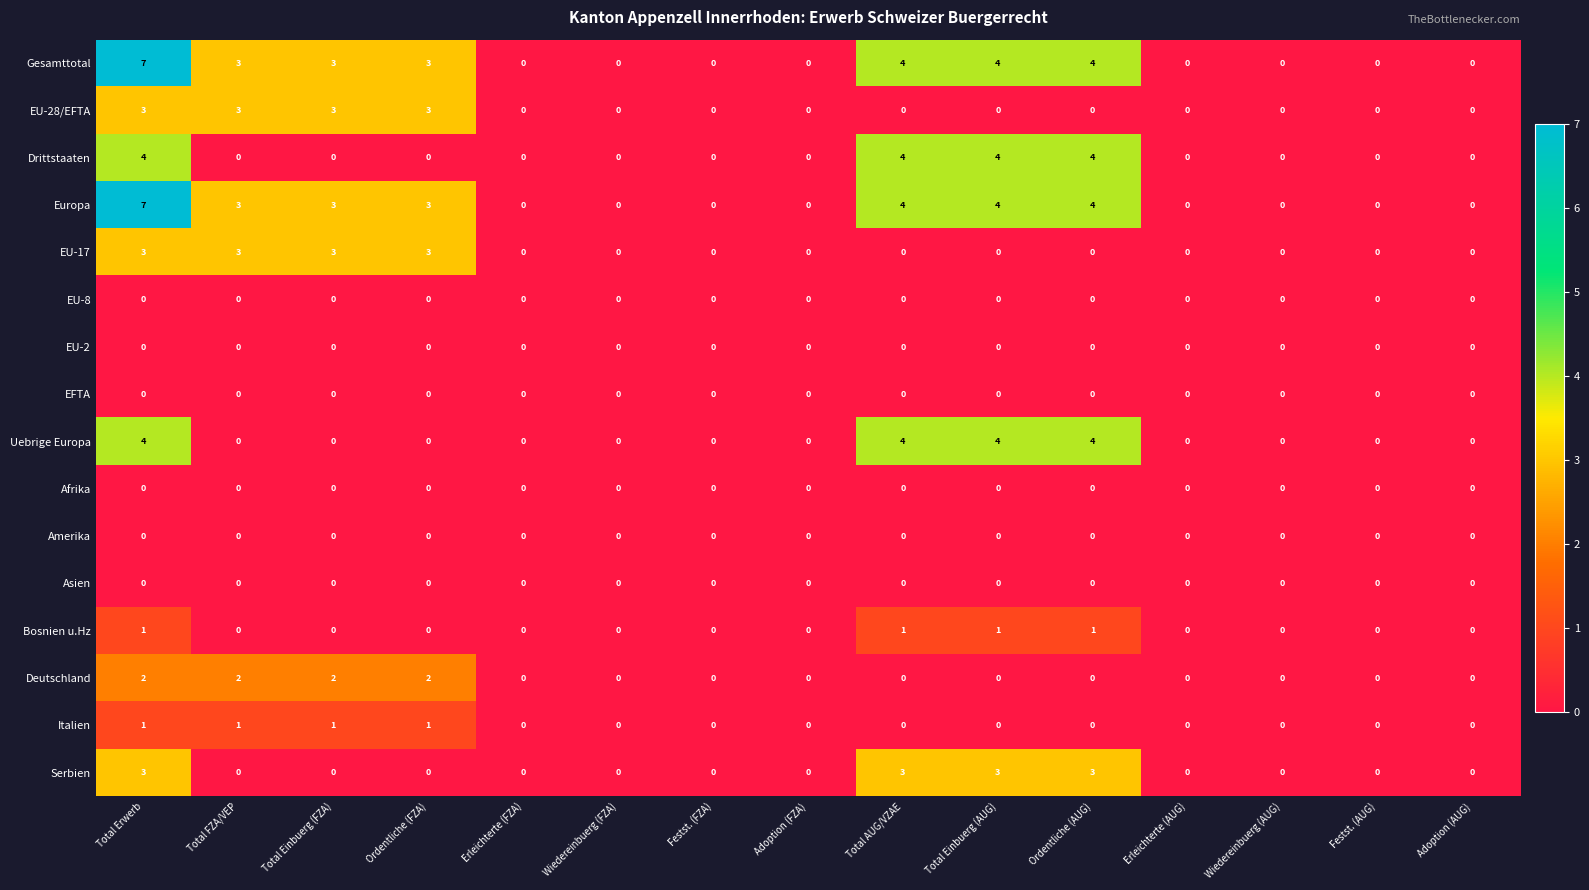

How many data points in Uebrige Europa are above 0?

4